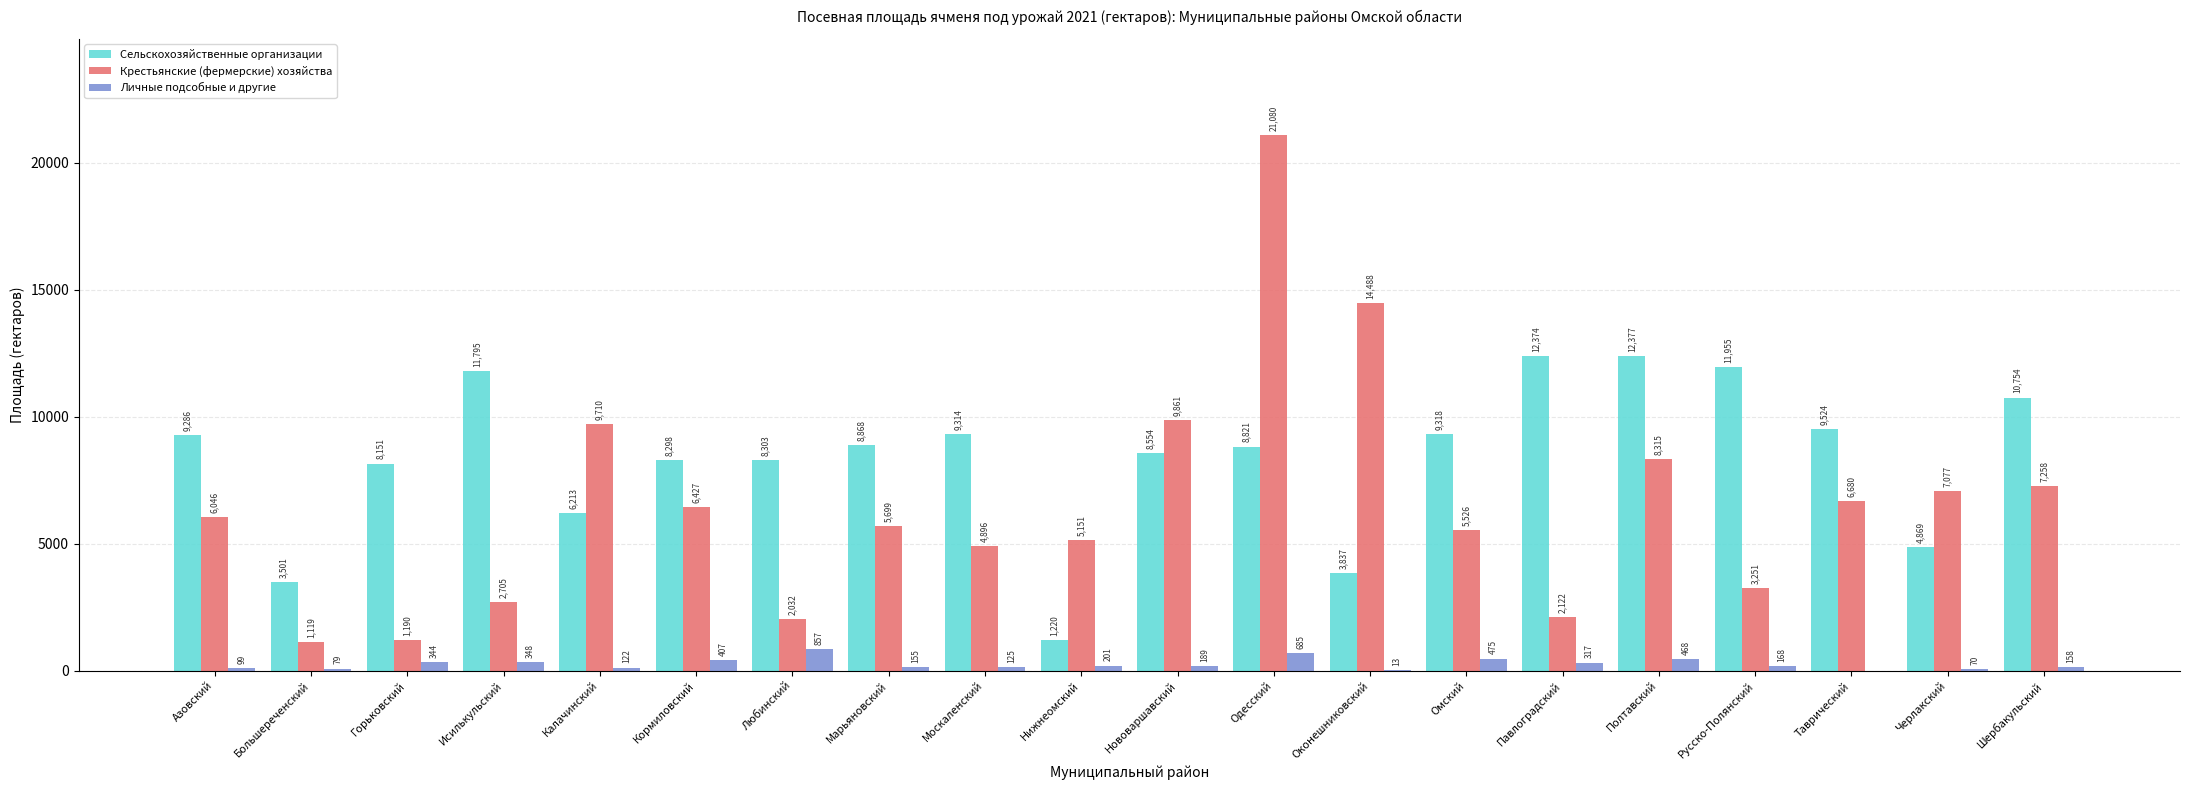

What is the maximum value for Сельскохозяйственные организации?

12377.0